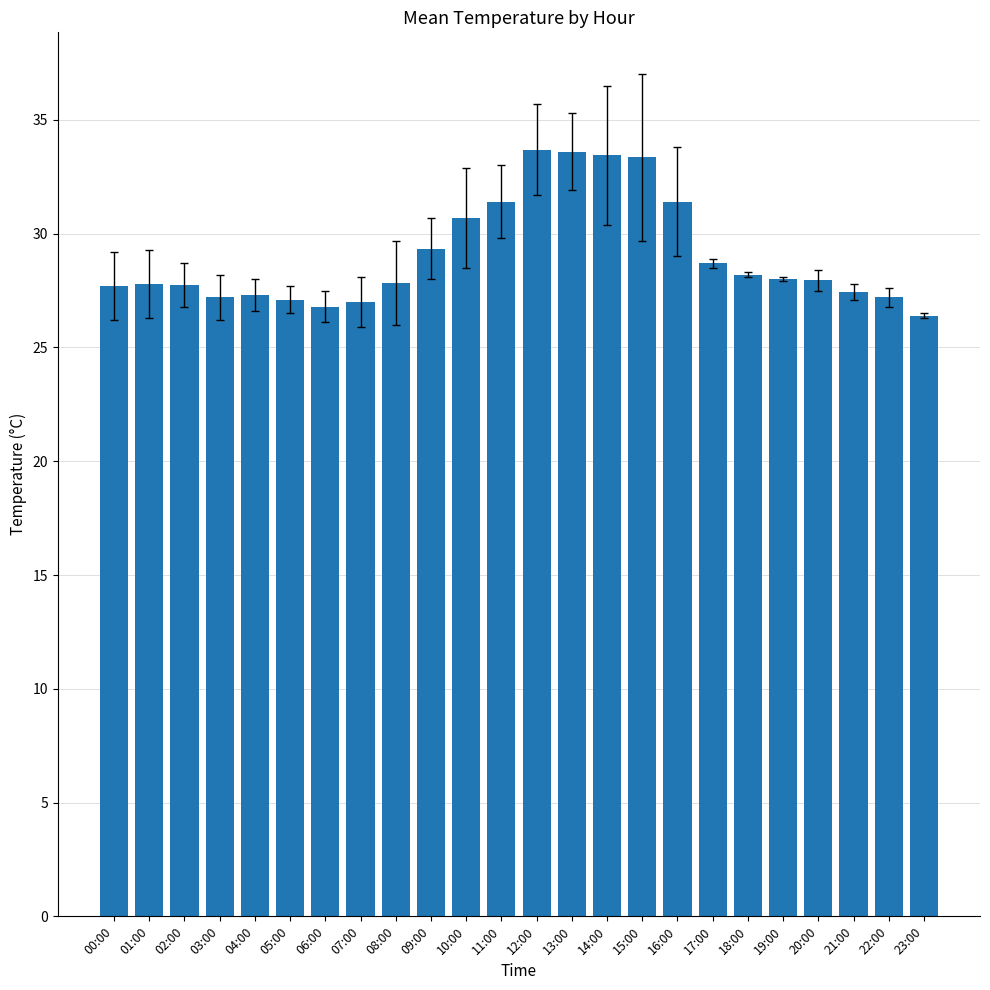

What value does the data have at 18:00?

28.2